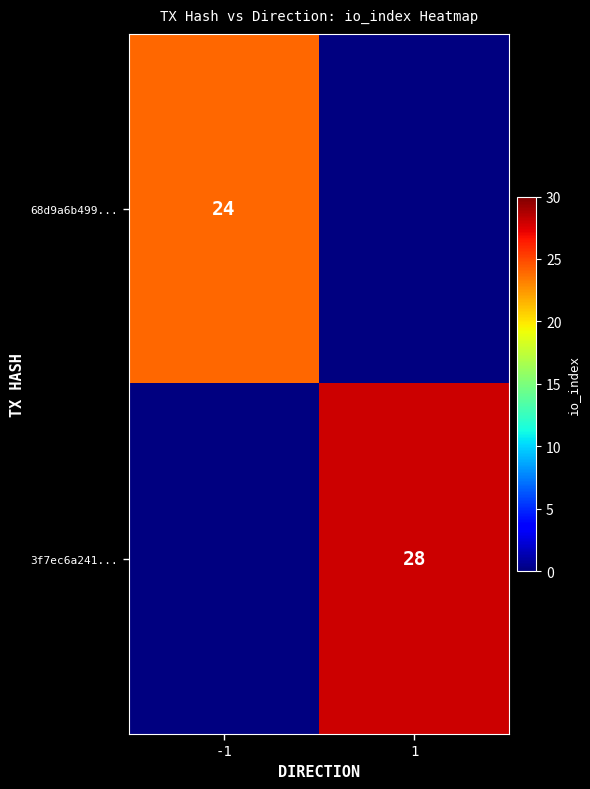

How many series are shown in this chart?

2